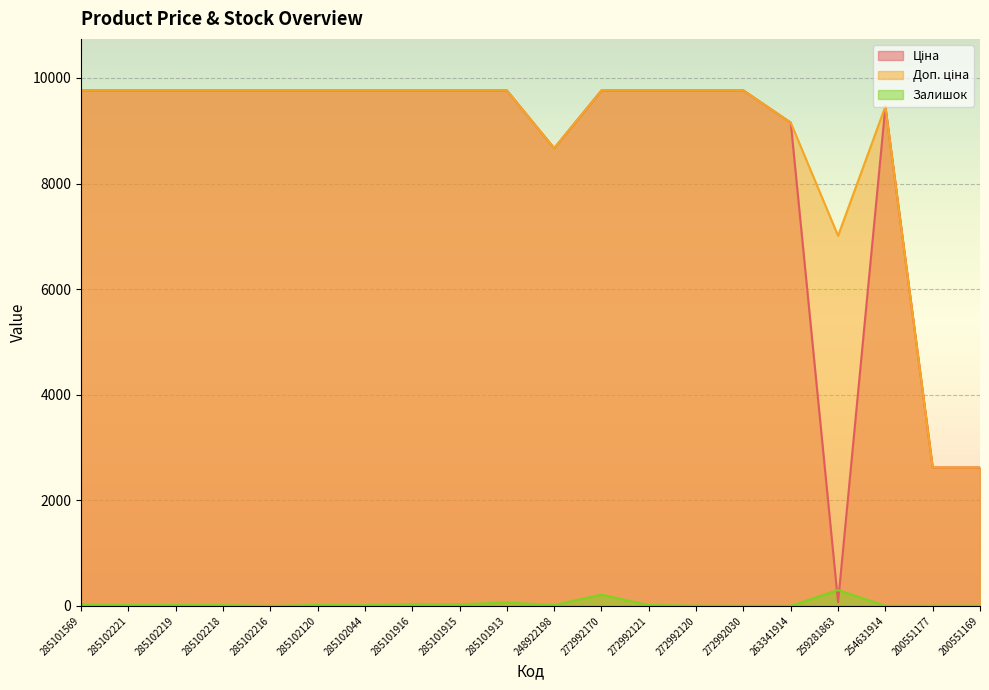

How many data points in Доп. ціна are above 9764?

14